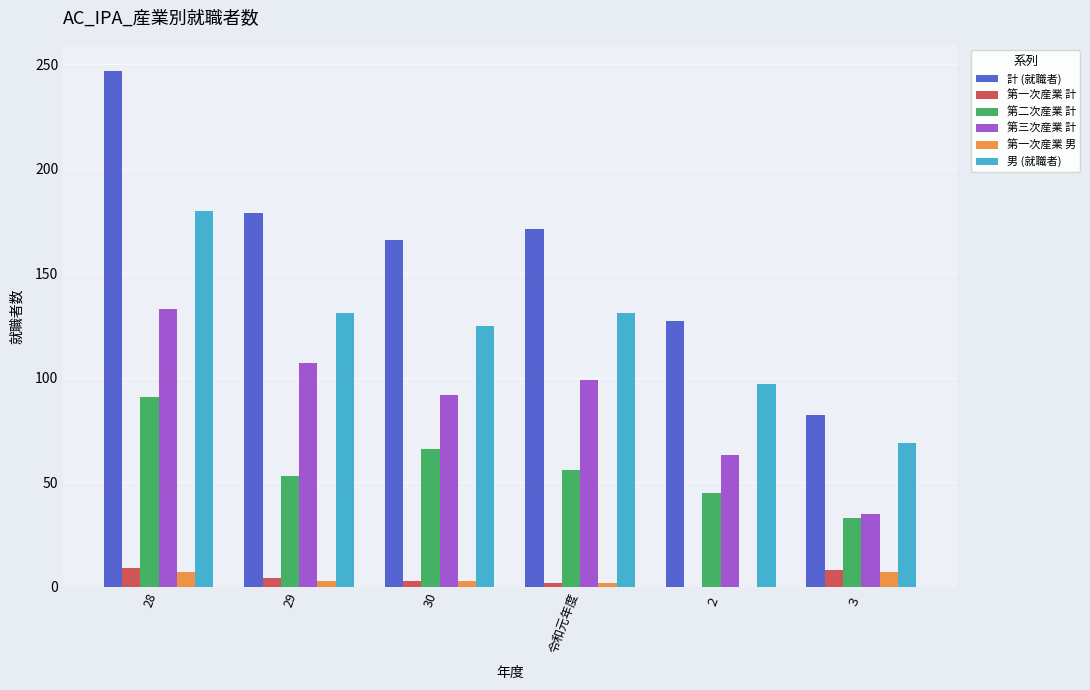

At which category is the sum across all series the highest?

28